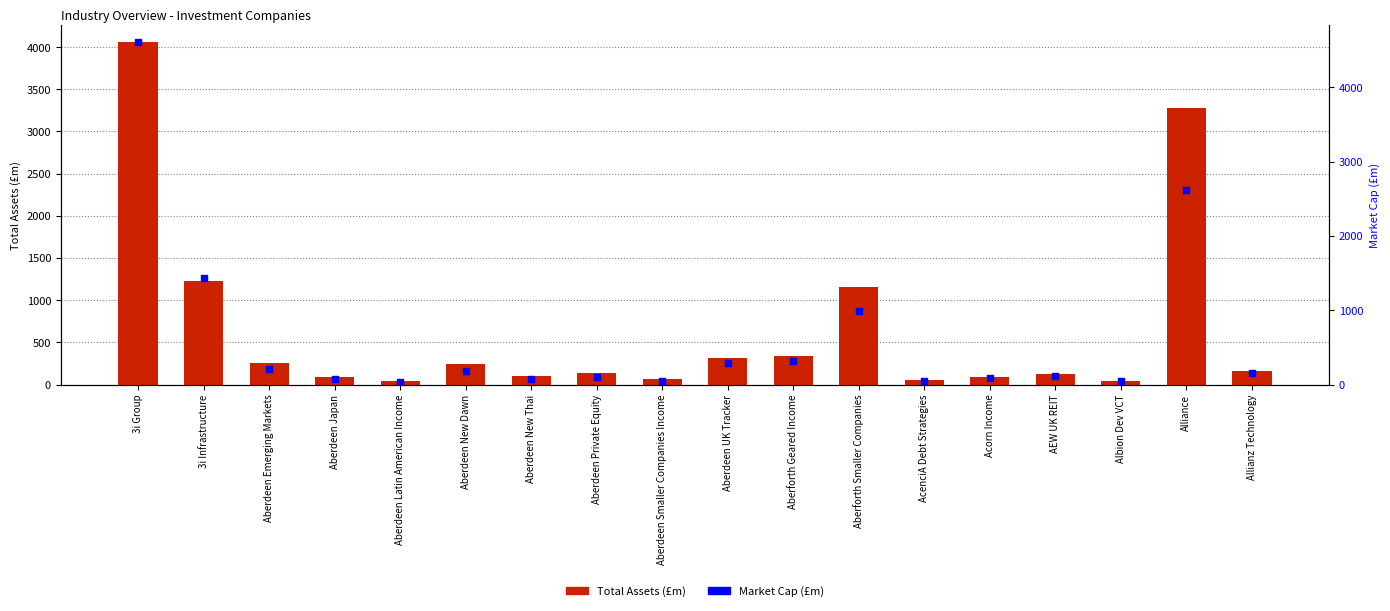

Is the value of Market Cap (£m) at Aberforth Smaller Companies greater than the value of Total Assets (£m) at Aberdeen Emerging Markets?

Yes